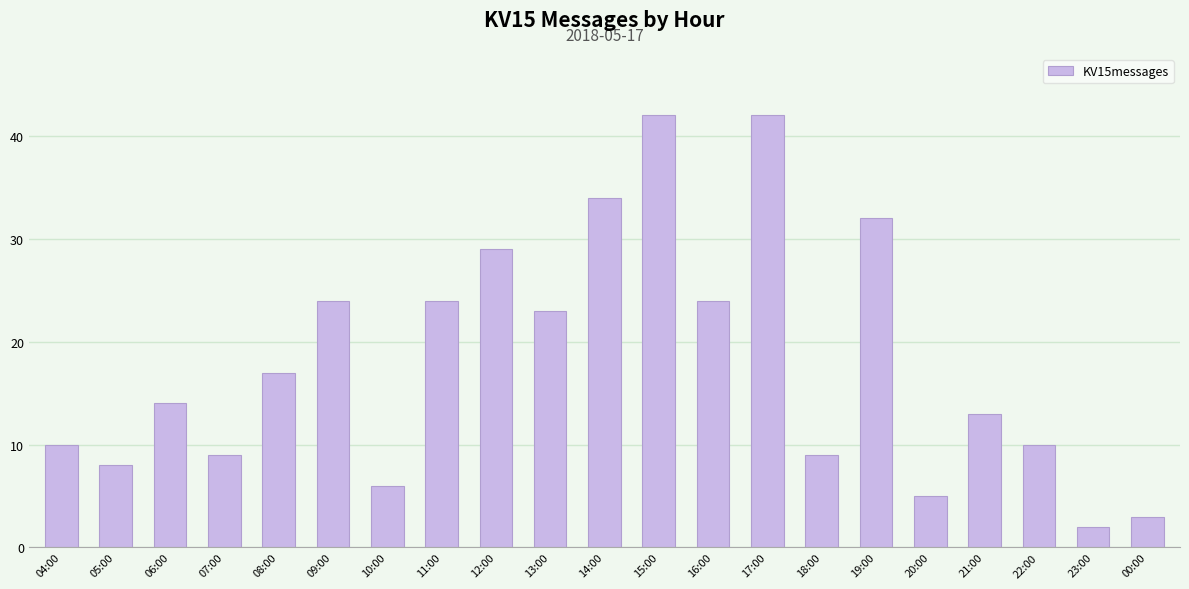

What is the difference between the values at 17:00 and 05:00?

34